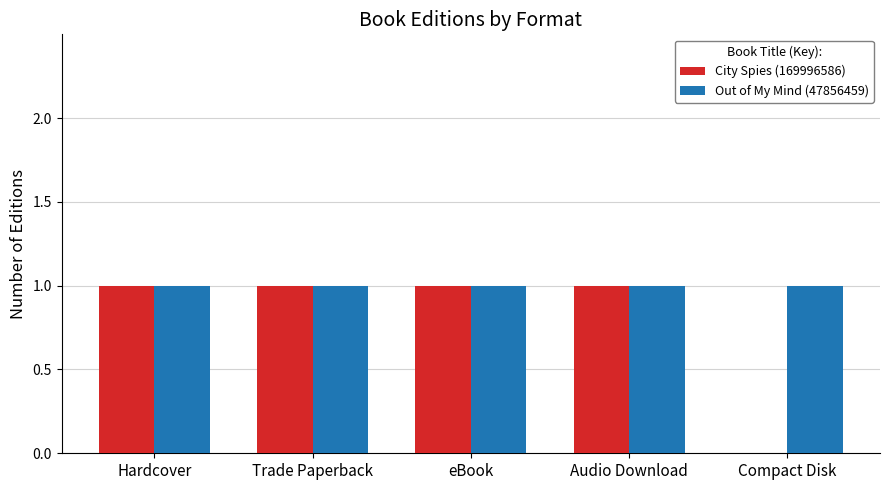

Between Trade Paperback and Compact Disk, which series saw the biggest shift?

City Spies (169996586)